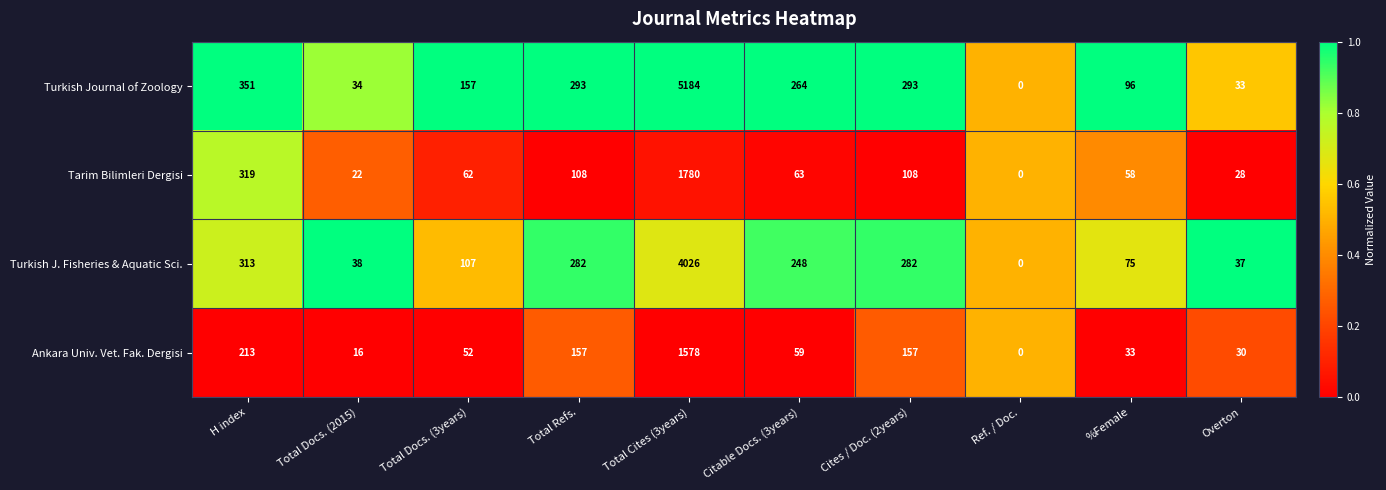

Which series has the largest total across all categories?

Turkish Journal of Zoology